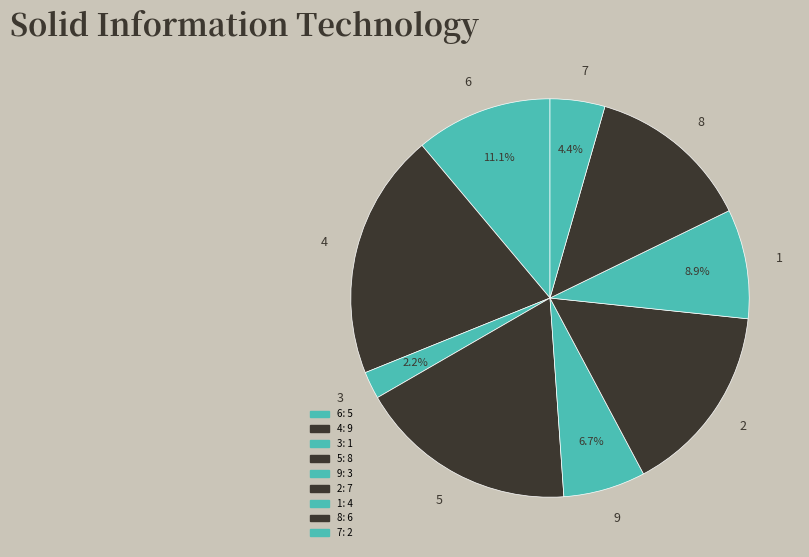

Rank the categories by value from lowest to highest.

3, 7, 9, 1, 6, 8, 2, 5, 4